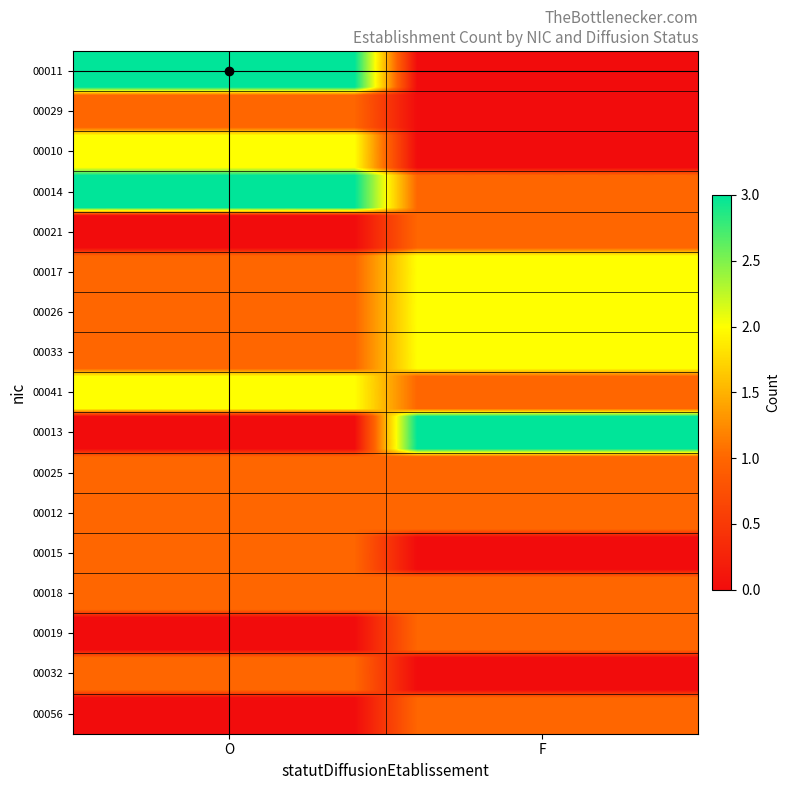

At how many categories does at least one series exceed 0?

2